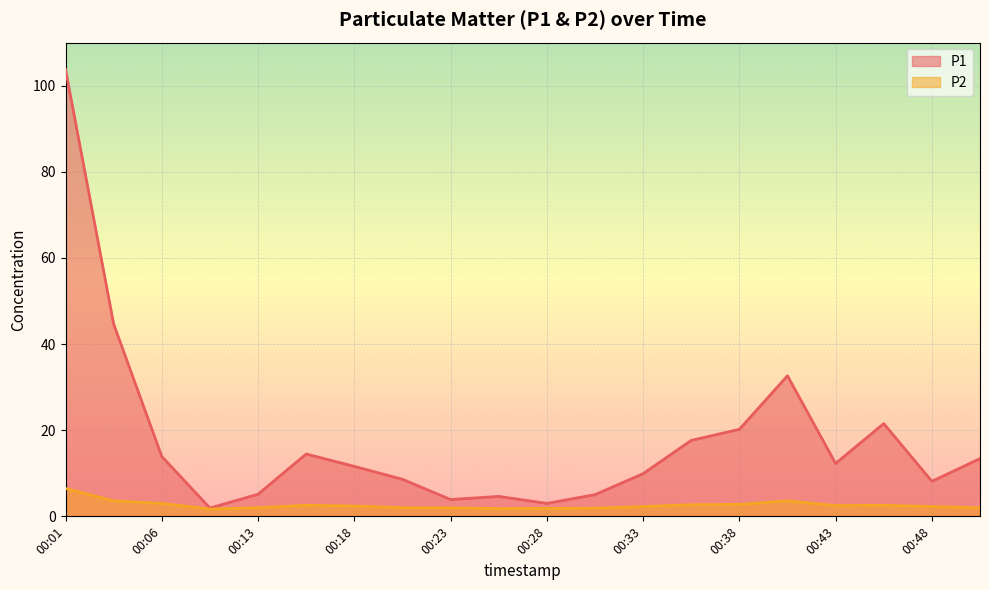

In P1, how many points are lower than both neighbors (excluding endpoints)?

5